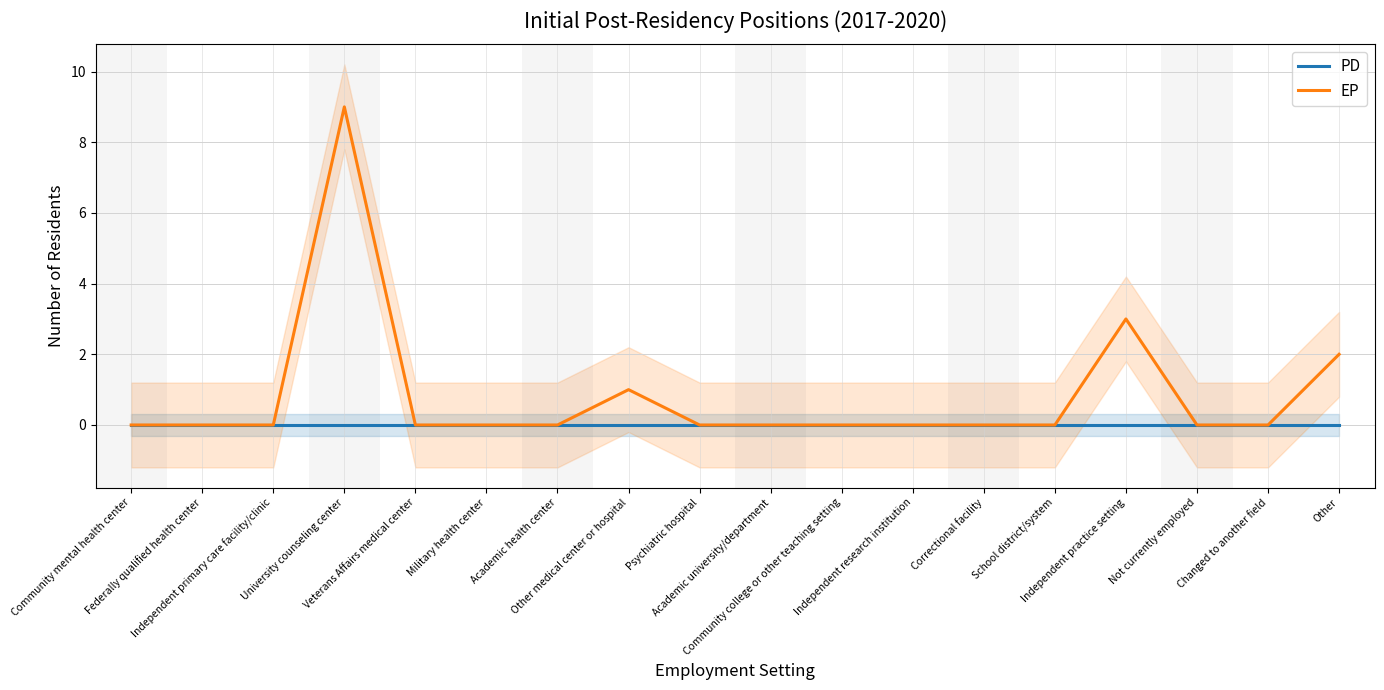

Reading right to left, transcribe all the data shown in this chart.

PD: Other=0	Changed to another field=0	Not currently employed=0	Independent practice setting=0	School district/system=0	Correctional facility=0	Independent research institution=0	Community college or other teaching setting=0	Academic university/department=0	Psychiatric hospital=0	Other medical center or hospital=0	Academic health center=0	Military health center=0	Veterans Affairs medical center=0	University counseling center=0	Independent primary care facility/clinic=0	Federally qualified health center=0	Community mental health center=0
EP: Other=2	Changed to another field=0	Not currently employed=0	Independent practice setting=3	School district/system=0	Correctional facility=0	Independent research institution=0	Community college or other teaching setting=0	Academic university/department=0	Psychiatric hospital=0	Other medical center or hospital=1	Academic health center=0	Military health center=0	Veterans Affairs medical center=0	University counseling center=9	Independent primary care facility/clinic=0	Federally qualified health center=0	Community mental health center=0